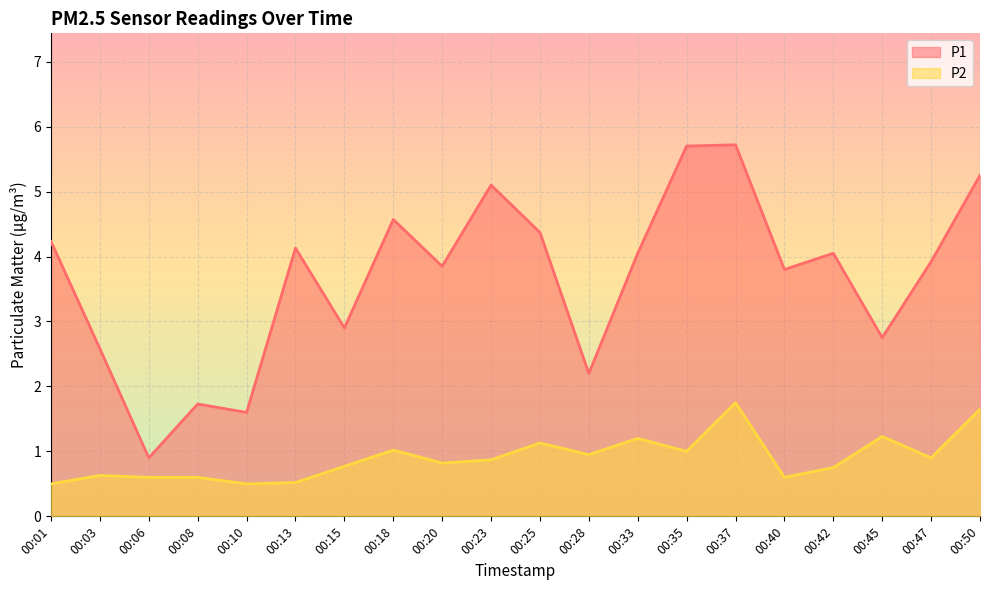

At which category is the sum across all series the highest?

00:37